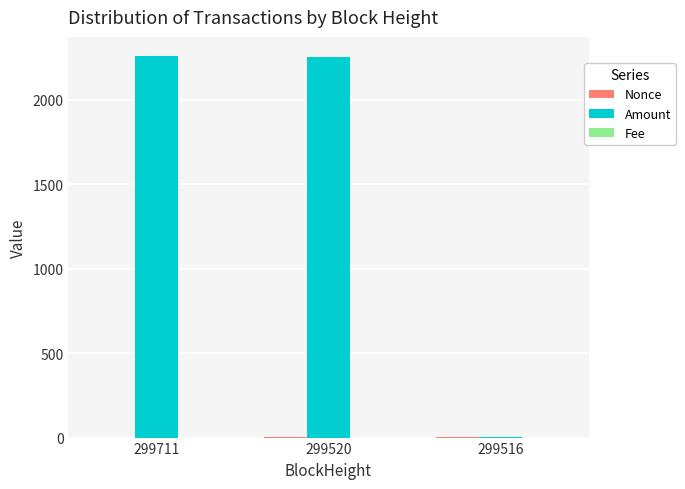

What is the highest value of the Amount series?

2259.9